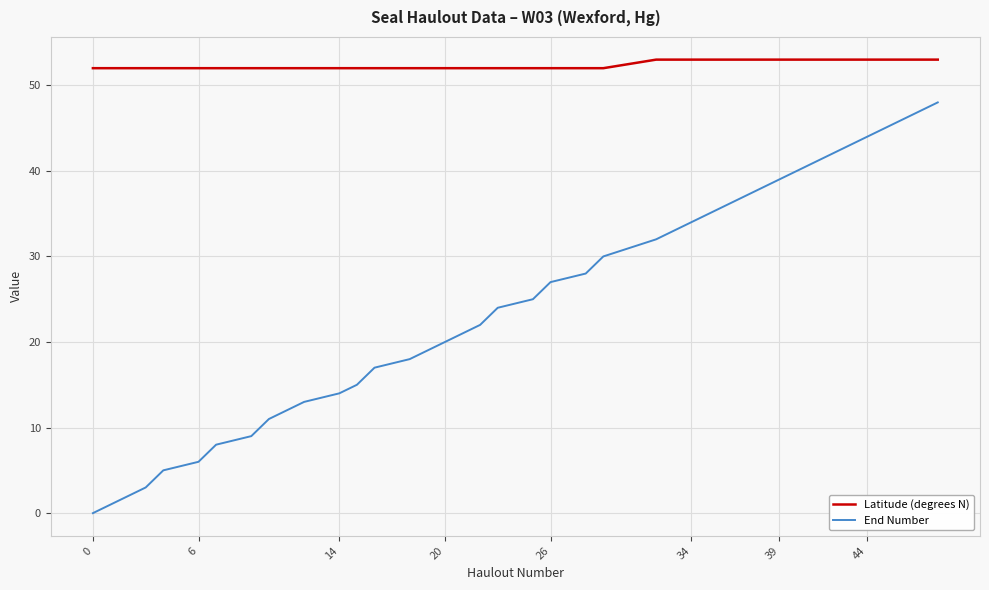

Reading left to right, what are all the values shown in this chart?

Latitude (degrees N): 52	52	52	52	52	52	52	52	52	52	52	52	52	52	52	52	52	52	52	52	52	52	52	53	53	53	53	53	53	53	53	53	53	53	53	53	53	53	53	53
End Number: 0	1	2	3	5	6	8	9	11	13	14	15	17	18	19	20	21	22	24	25	27	28	30	32	33	34	35	36	37	38	39	40	41	42	43	44	45	46	47	48